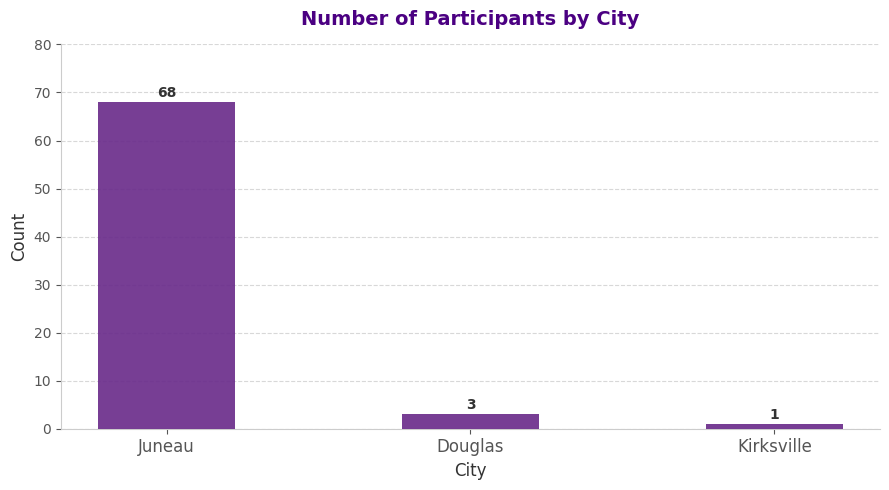

At which label is the value closest to 34?

Douglas